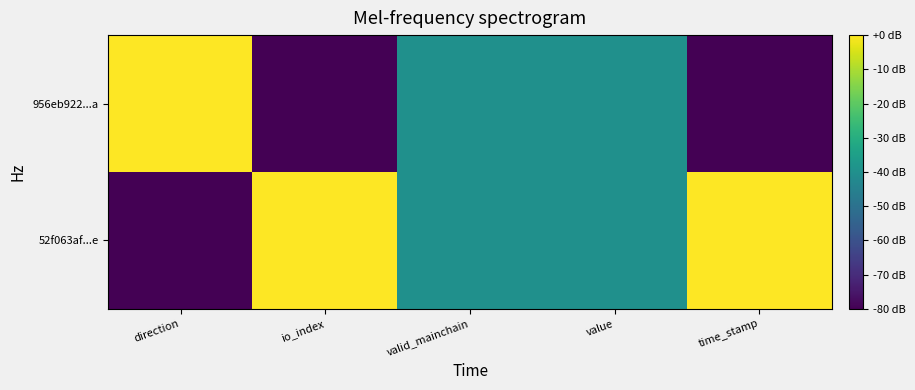

List the series in order of their peak value, lowest first.

52f063af...e, 956eb922...a